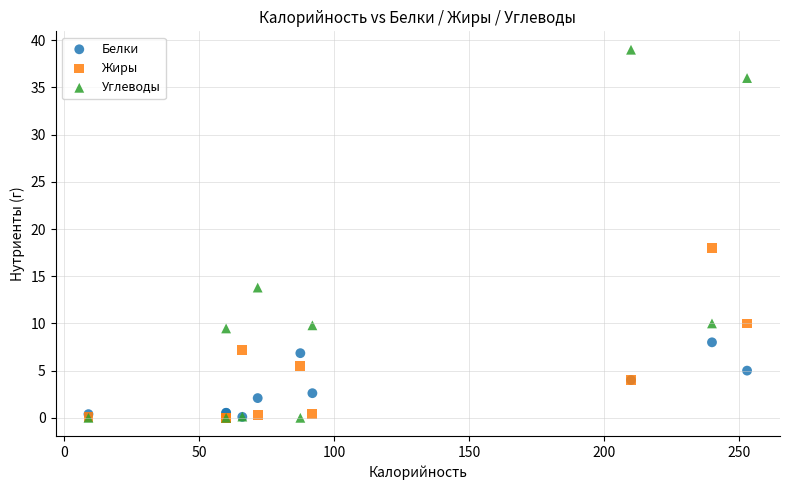

Across all series, what Y value is closest to 19?

18.0